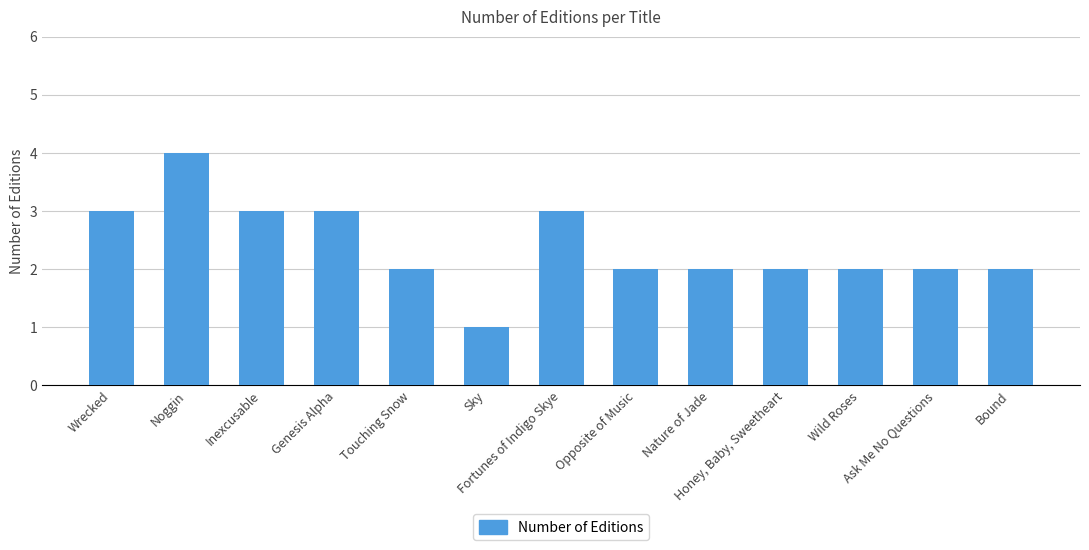

What is the difference between the second highest and second lowest values?

1